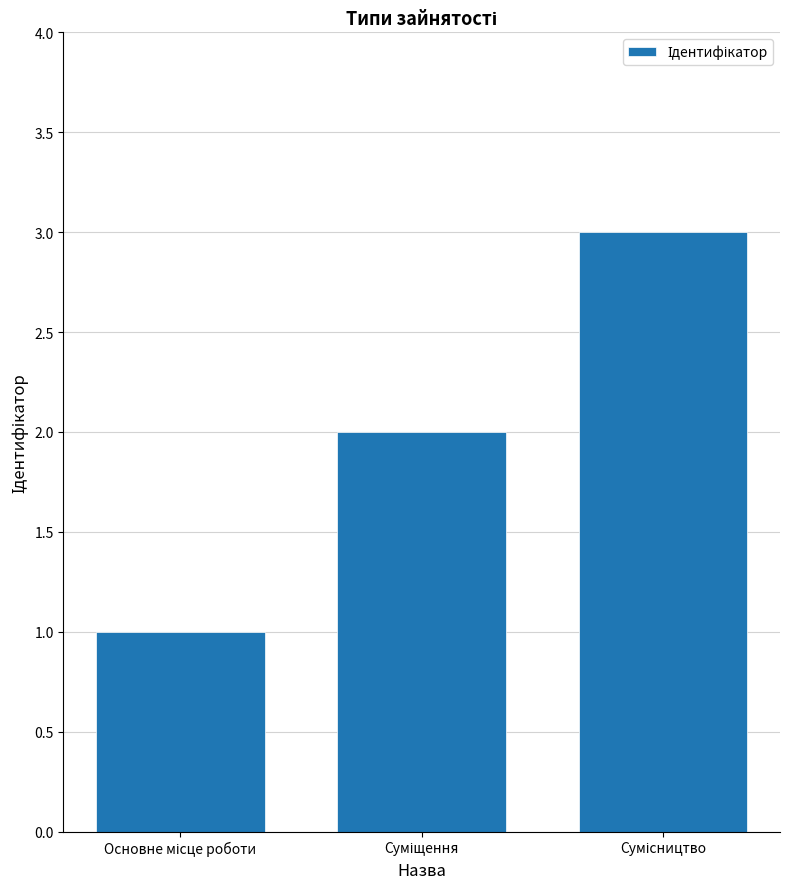

What is the average value?

2